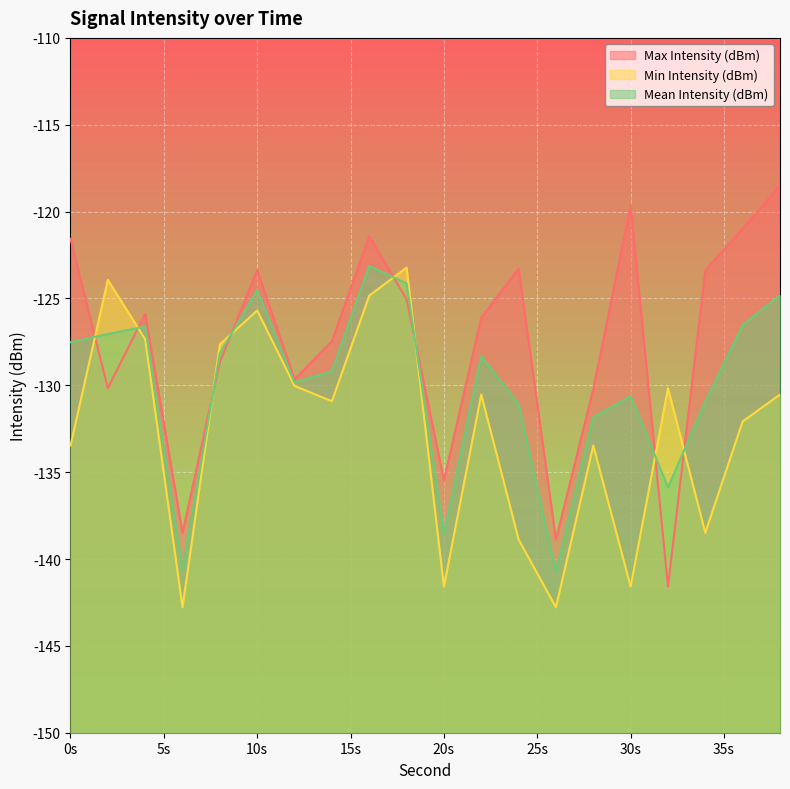

Which category has the lowest value in the Min Intensity (dBm) series?

6